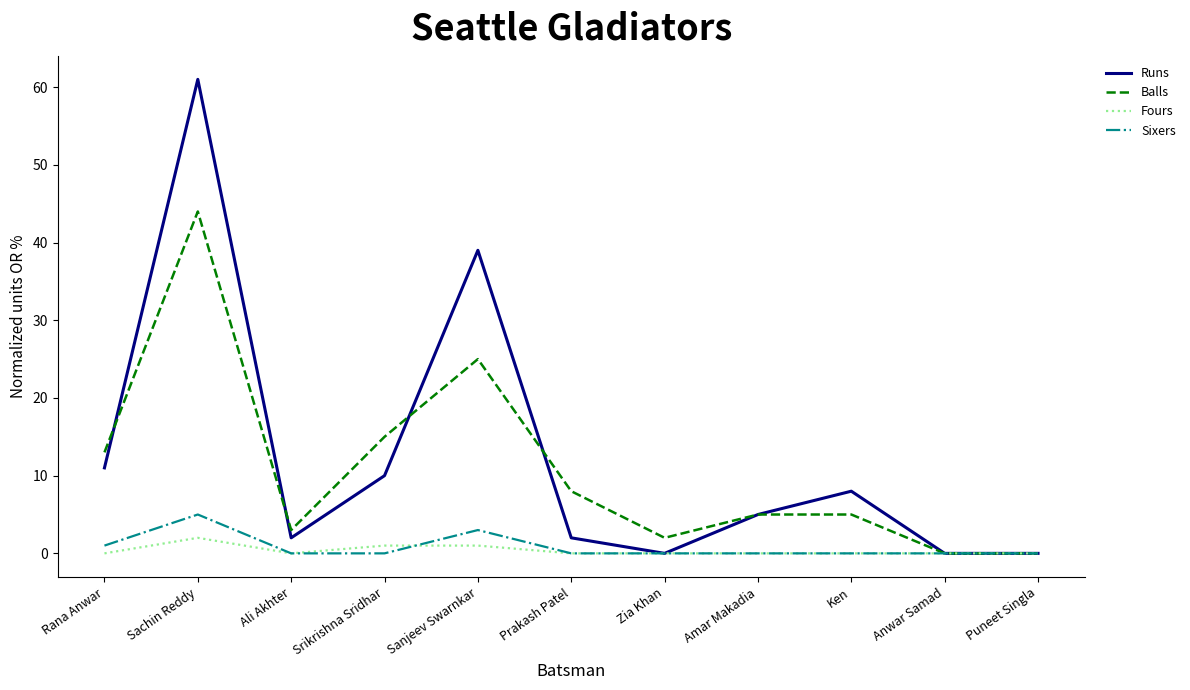

Which series has the widest spread of values?

Runs